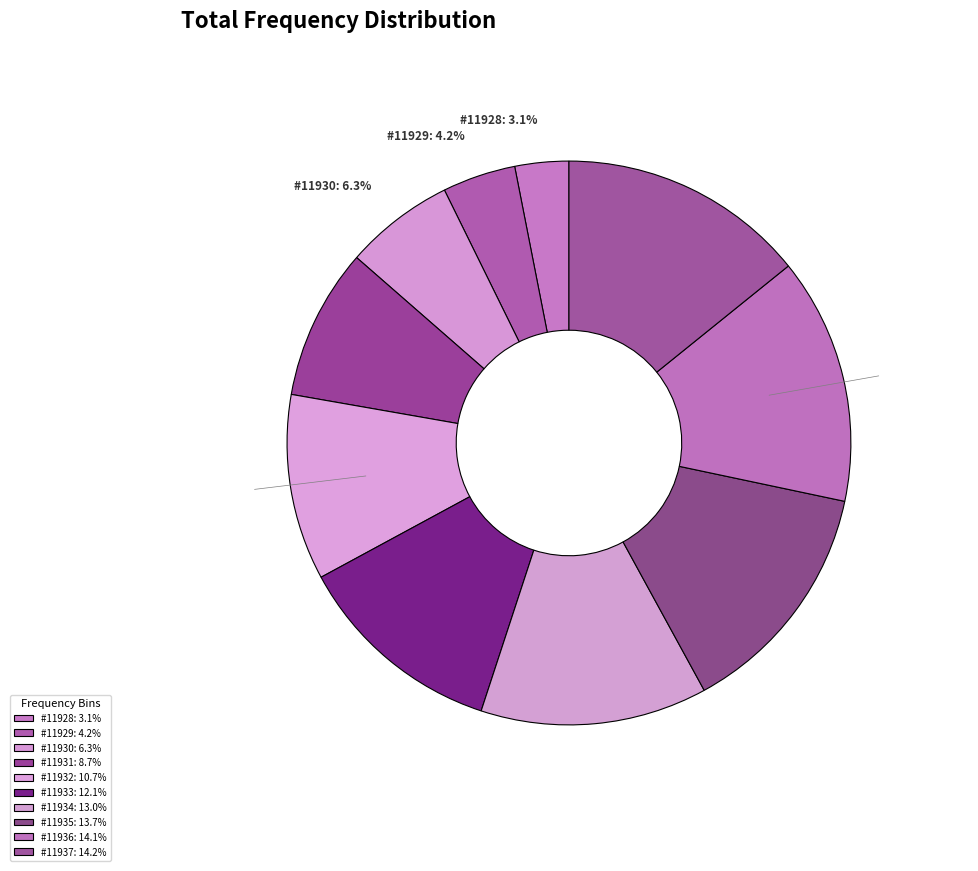

How many slices are in this pie chart?

10